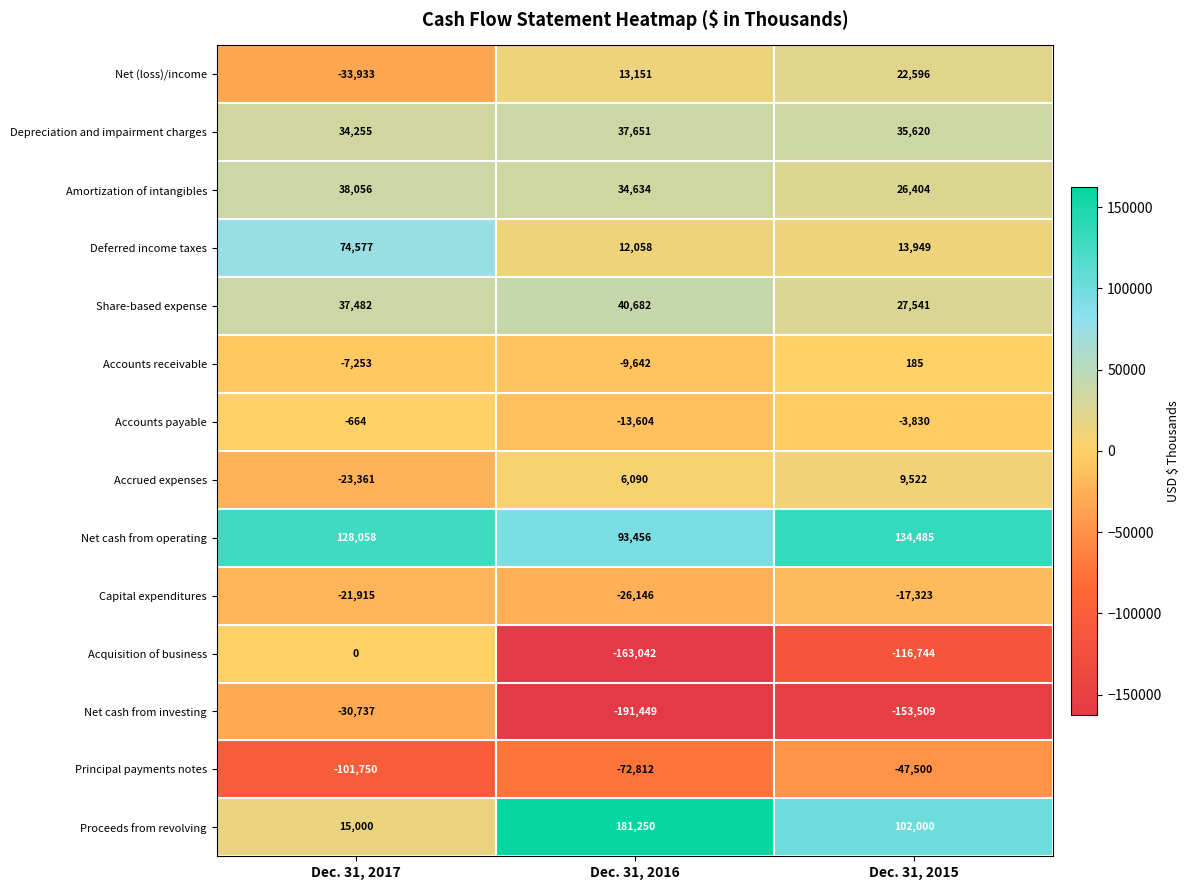

What is the total value across all series at Dec. 31, 2015?

33396